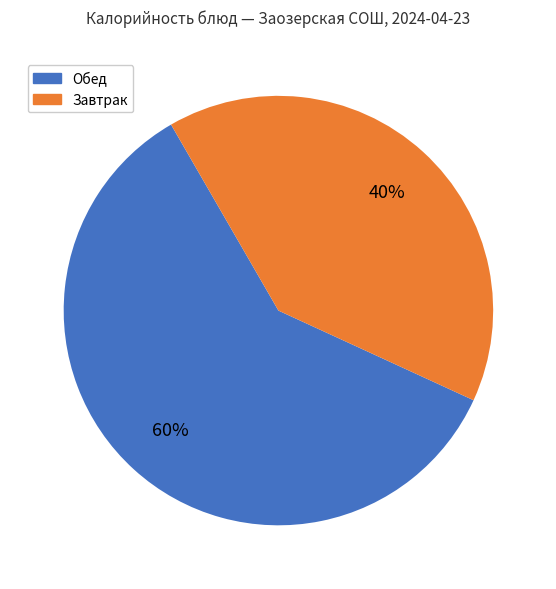

Is there any slice that represents more than half of the pie?

Yes